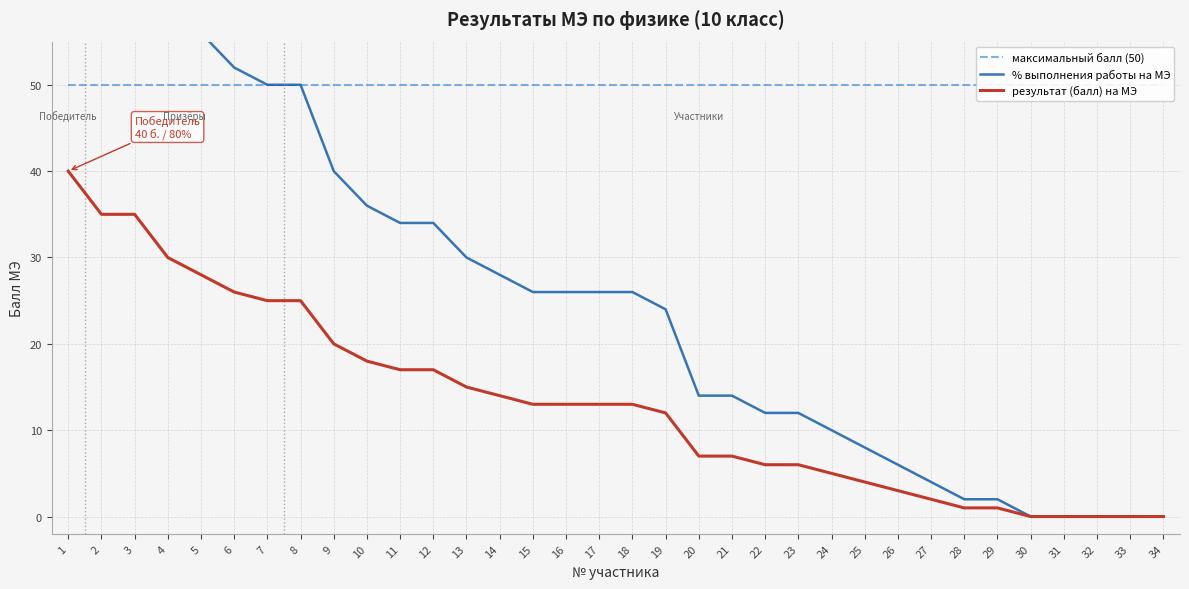

How many lines are shown in the chart?

3